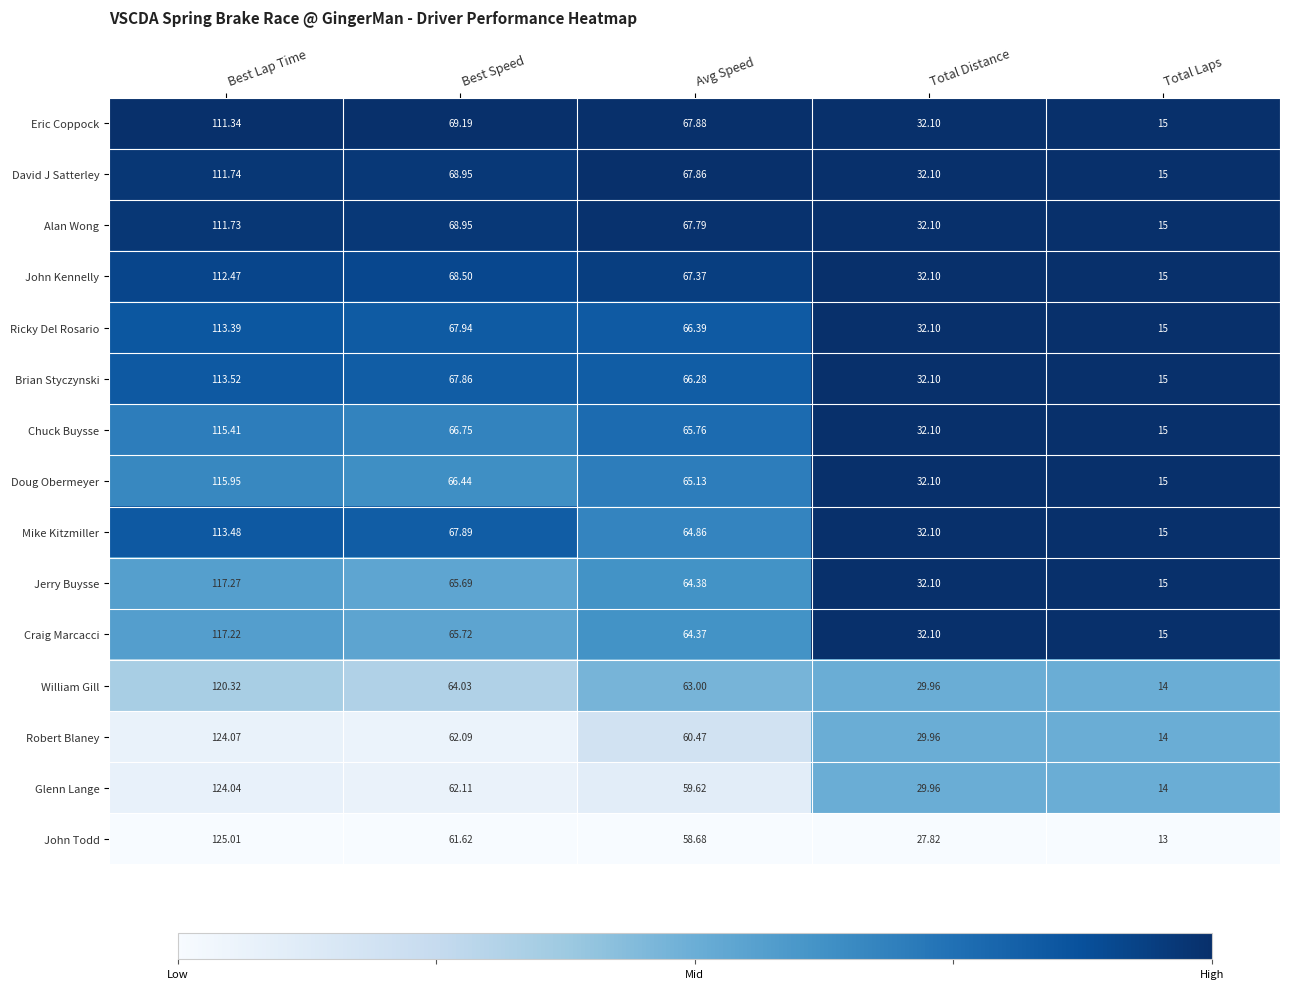

At Best Lap Time, list the series in order from largest to smallest.

John Todd, Robert Blaney, Glenn Lange, William Gill, Jerry Buysse, Craig Marcacci, Doug Obermeyer, Chuck Buysse, Brian Styczynski, Mike Kitzmiller, Ricky Del Rosario, John Kennelly, David J Satterley, Alan Wong, Eric Coppock